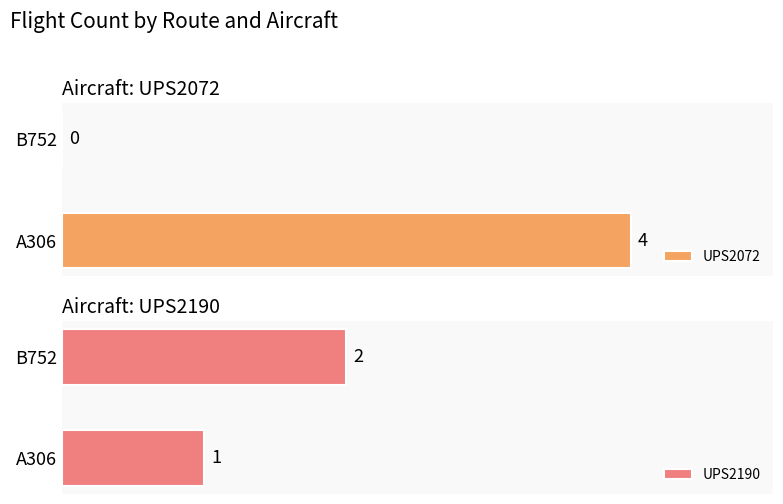

What is the label of the 1st bar from the left?

A306